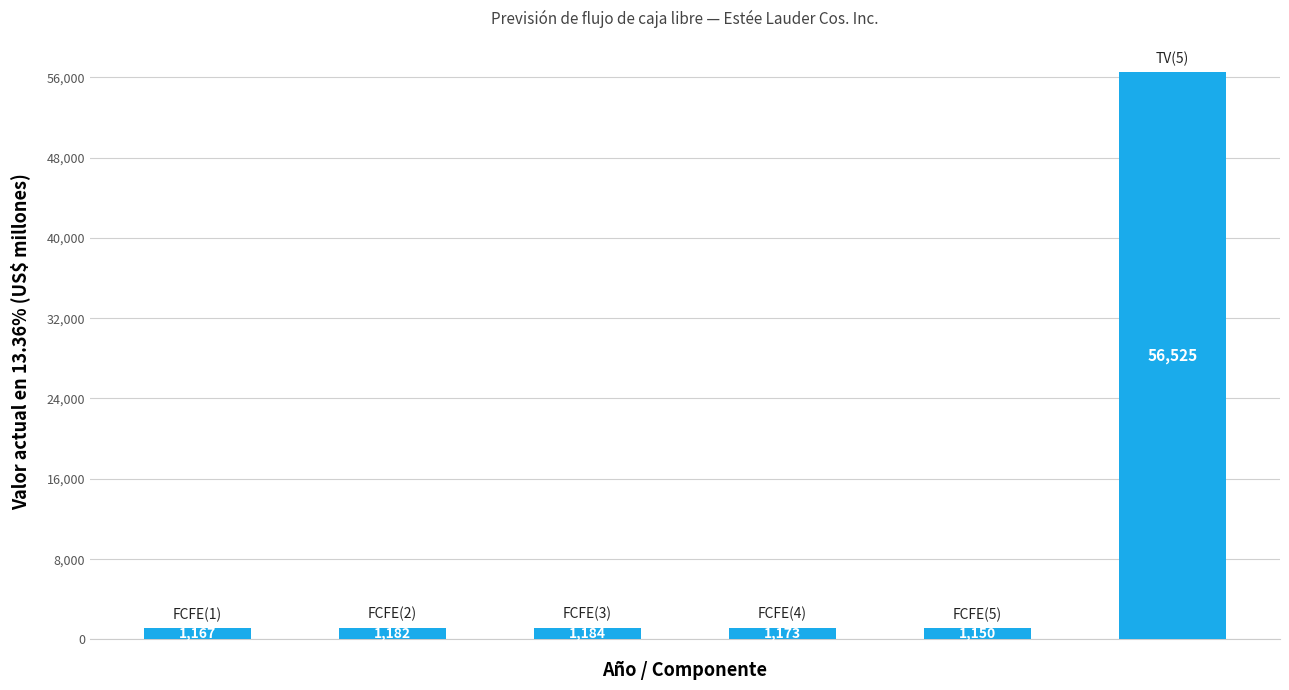

How many distinct data groups are displayed?

1